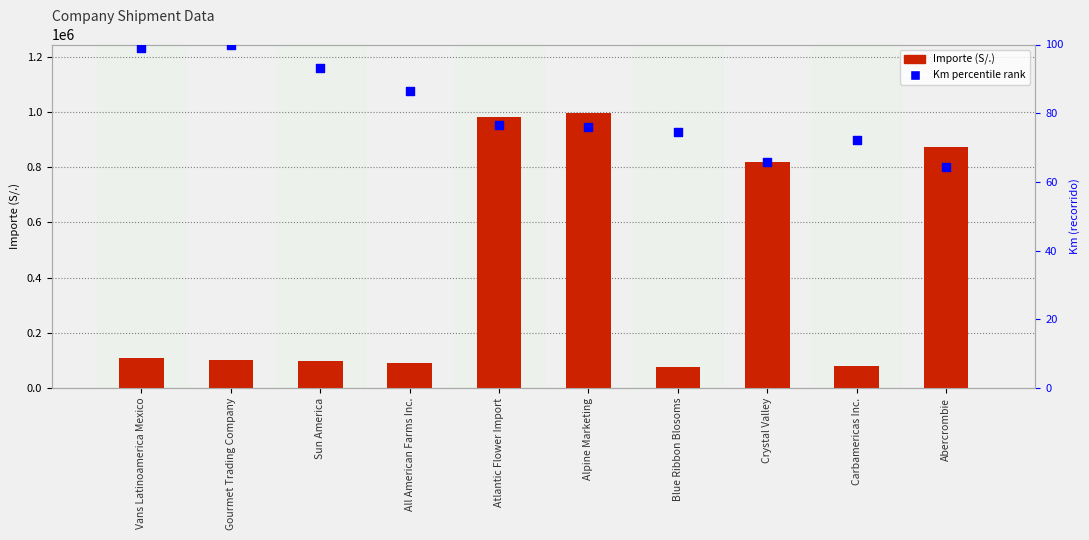

Which series reaches the maximum Y coordinate?

Importe (S/.)